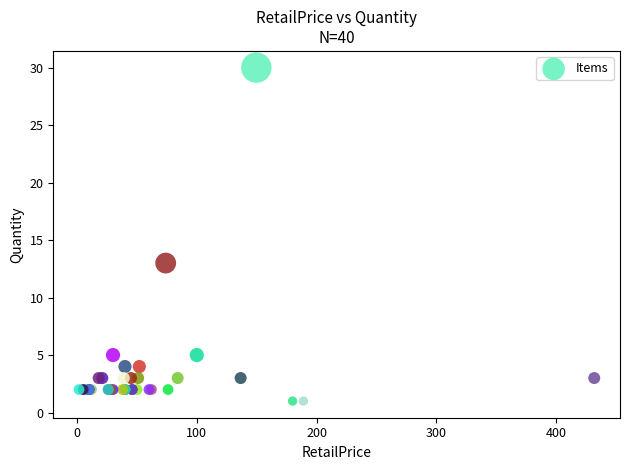

What Y value in the scatter plot is closest to 15?

13